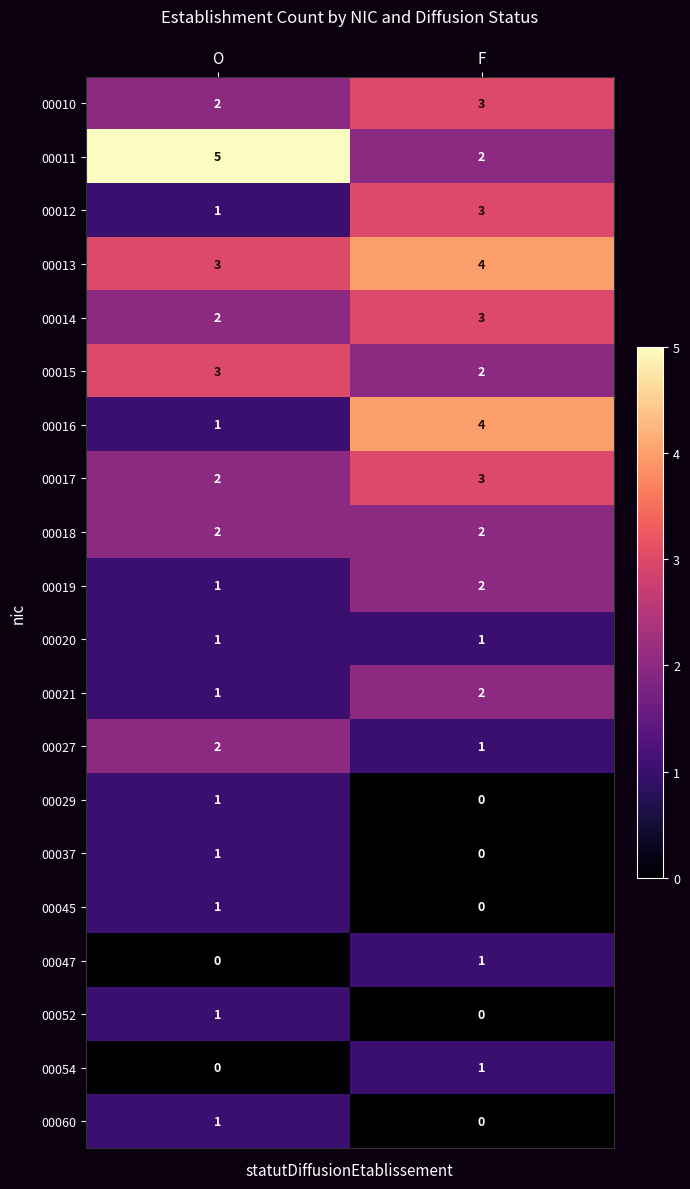

What is the total value across all series at F?

34